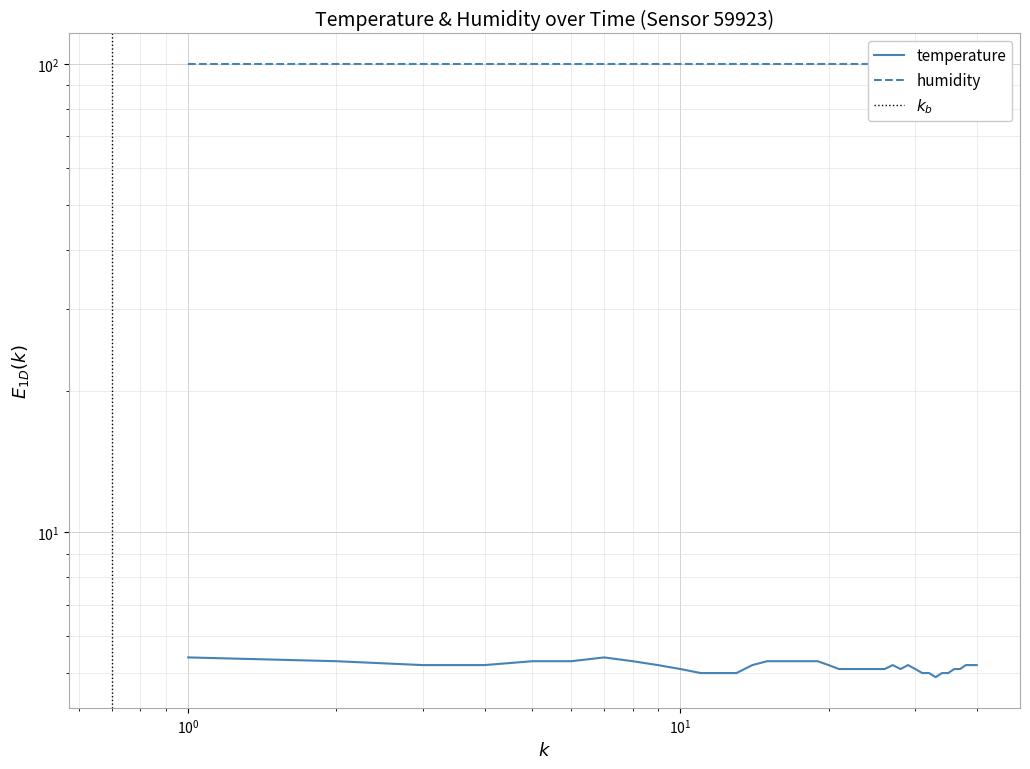

How many values are between 5 and 6?

39